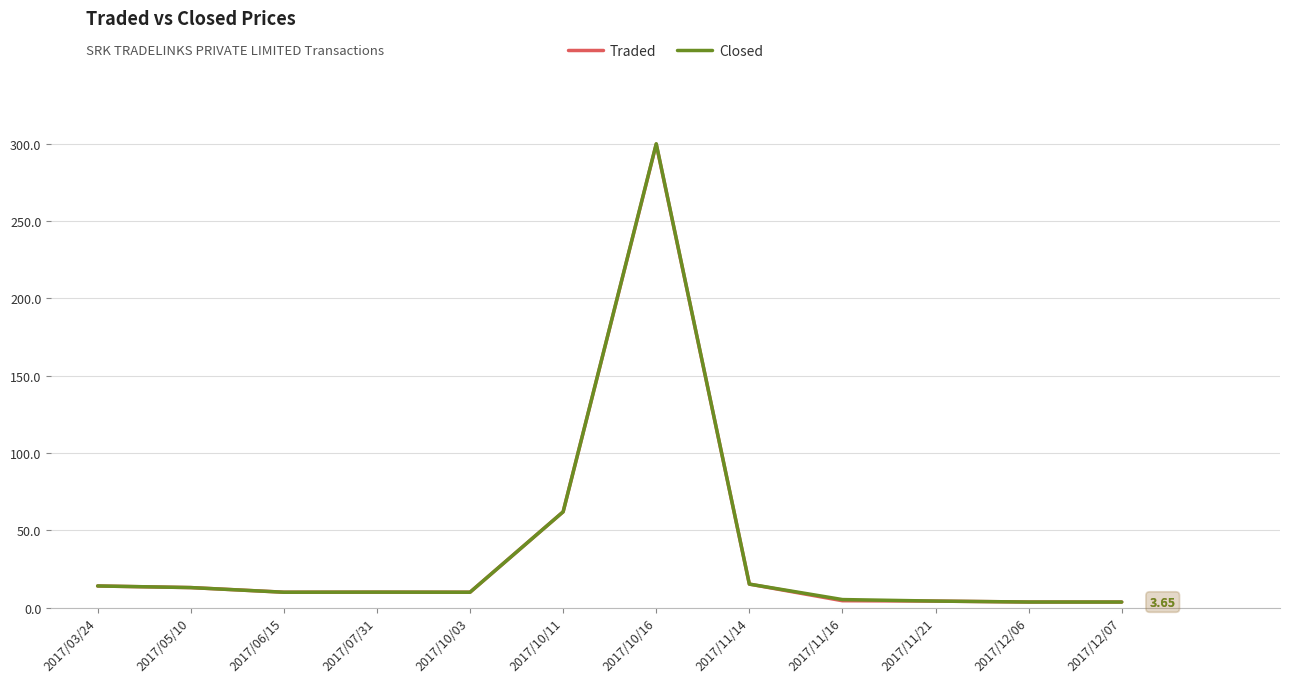

What is the sum of all Closed values?

451.2